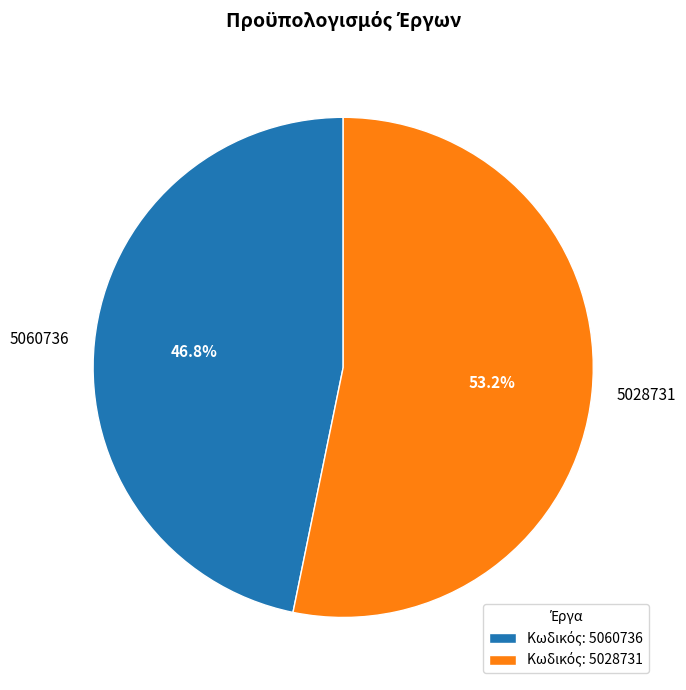

What percentage is the 5060736 slice, to the nearest percent?

47%